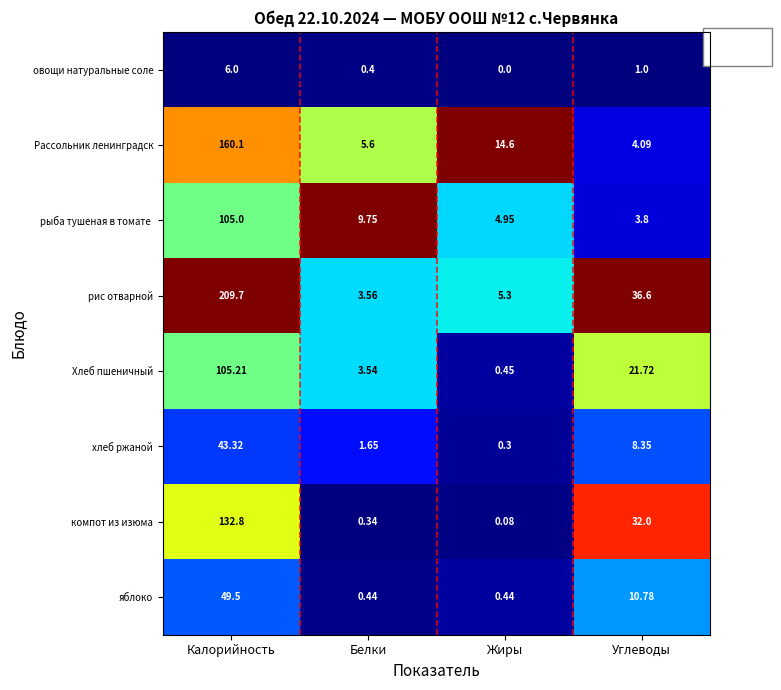

Which category has the lowest value across all series?

Жиры